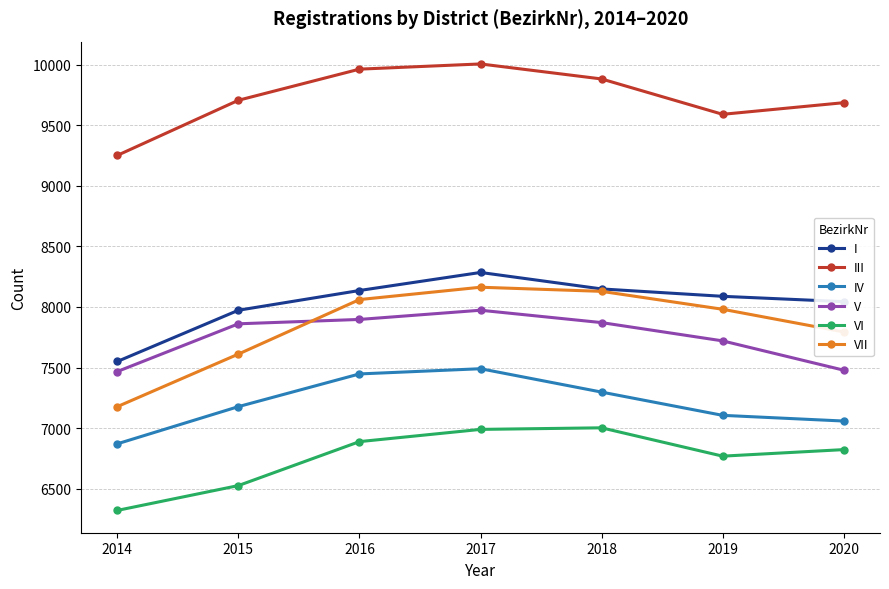

True or false: III and IV intersect in this chart.

False